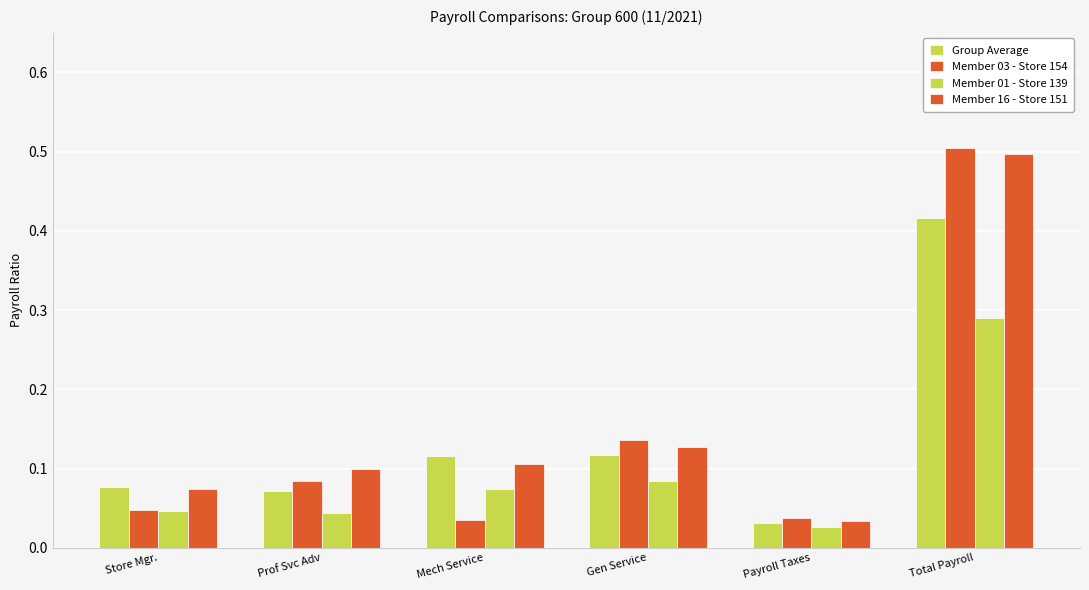

Which category has the highest value in the Member 01 - Store 139 series?

Total Payroll